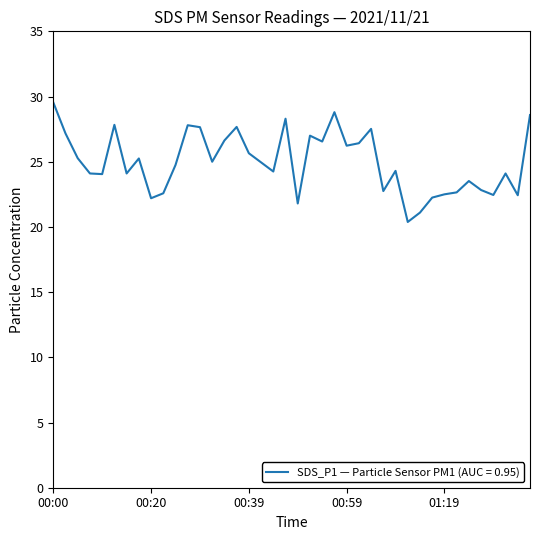

What is the minimum value shown in the chart?

20.4